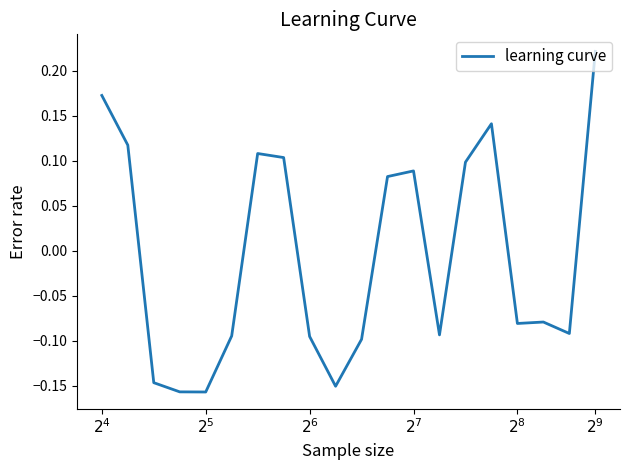

What is the difference between the maximum and minimum values?

0.4